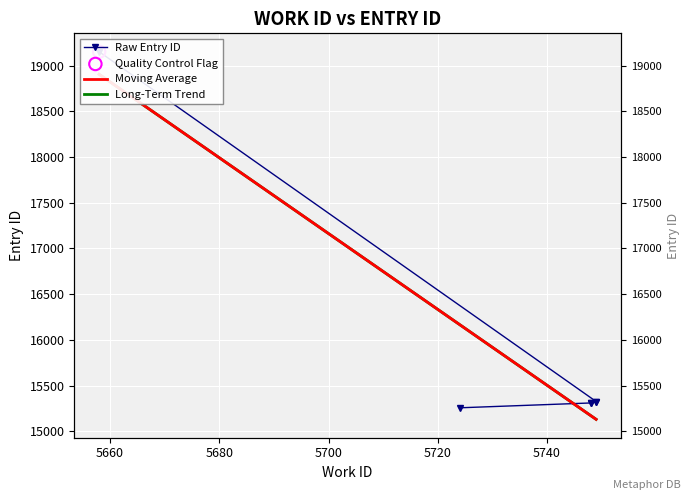

What is the ratio of the value at 5748 to the value at 5748?

1.0